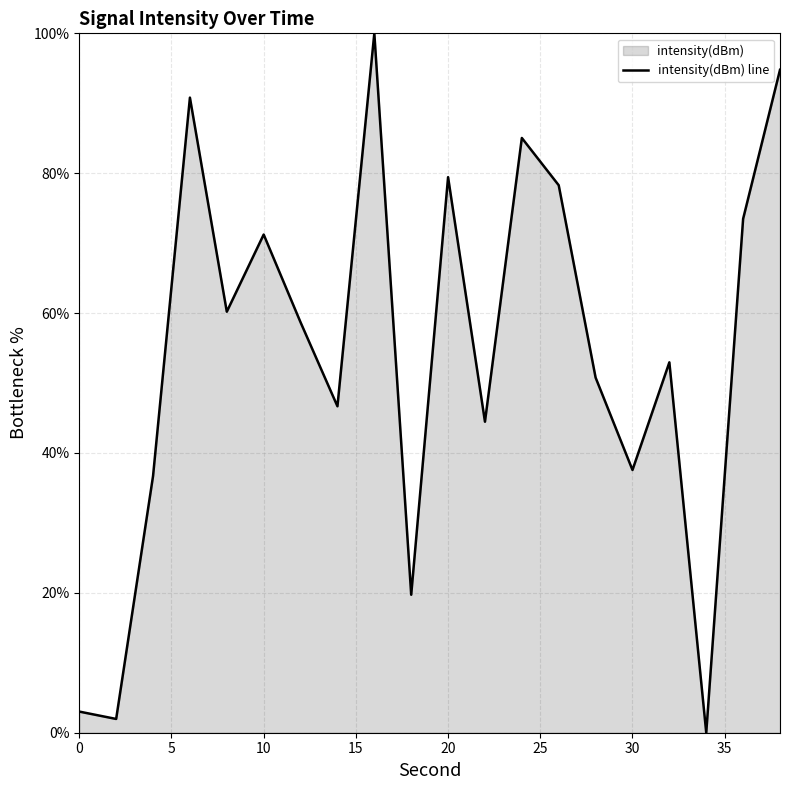

How many positive values are there?

19